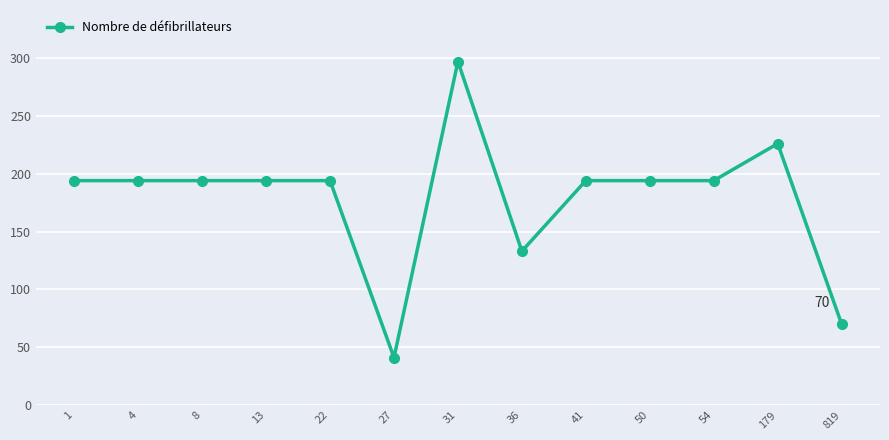

The chart shows a value of 48 at 50. True or false?

False